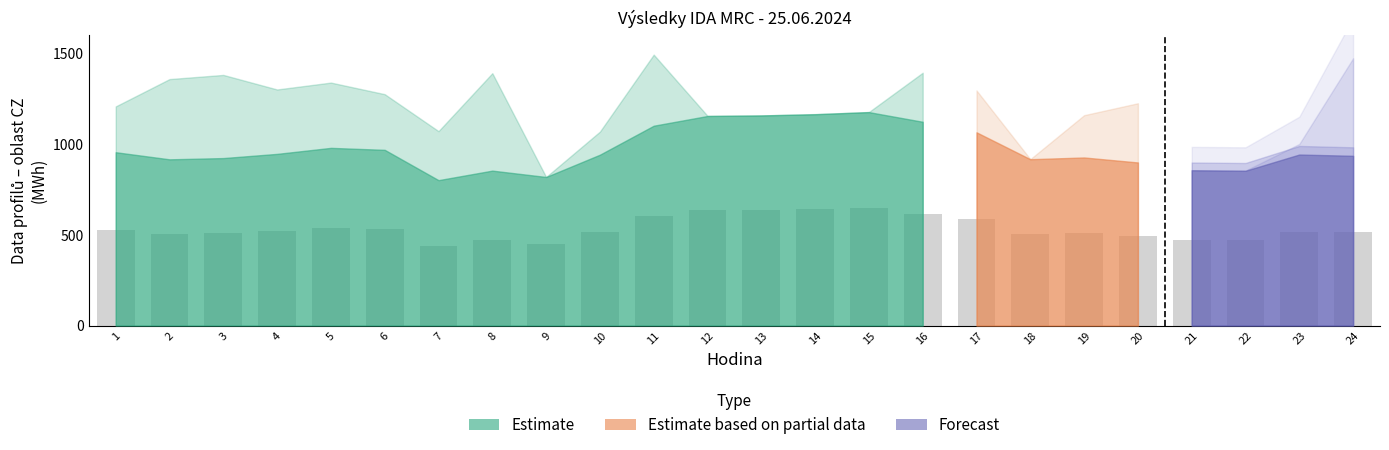

What is the average value?

535.6